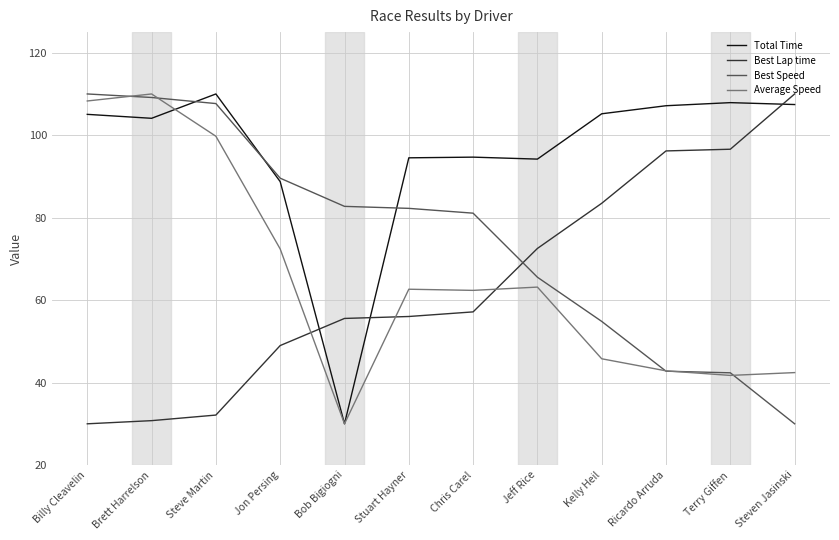

At which label is Best Lap time closest to 70?

Jeff Rice